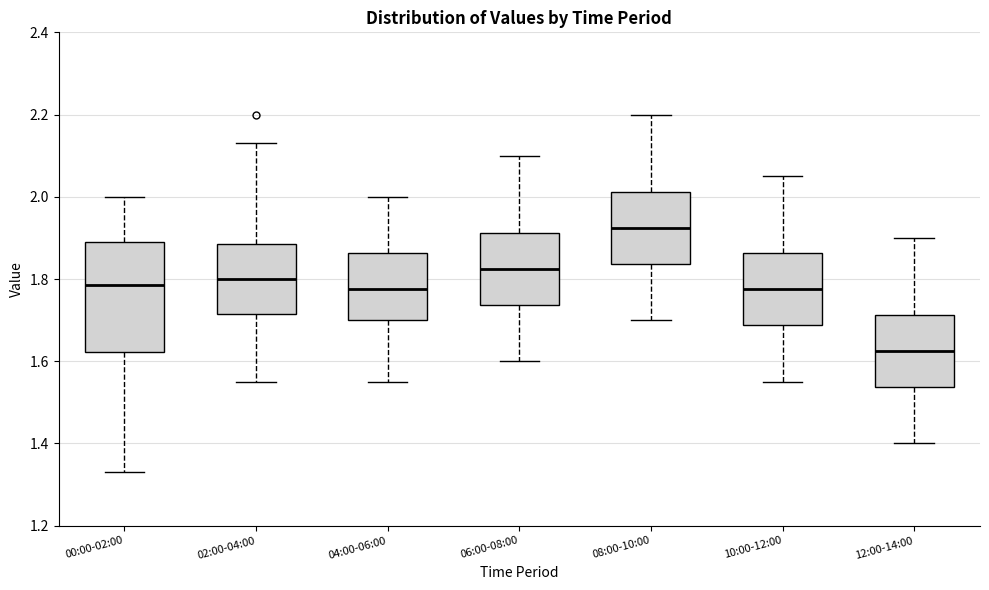

Which box's median line is the lowest?

12:00-14:00